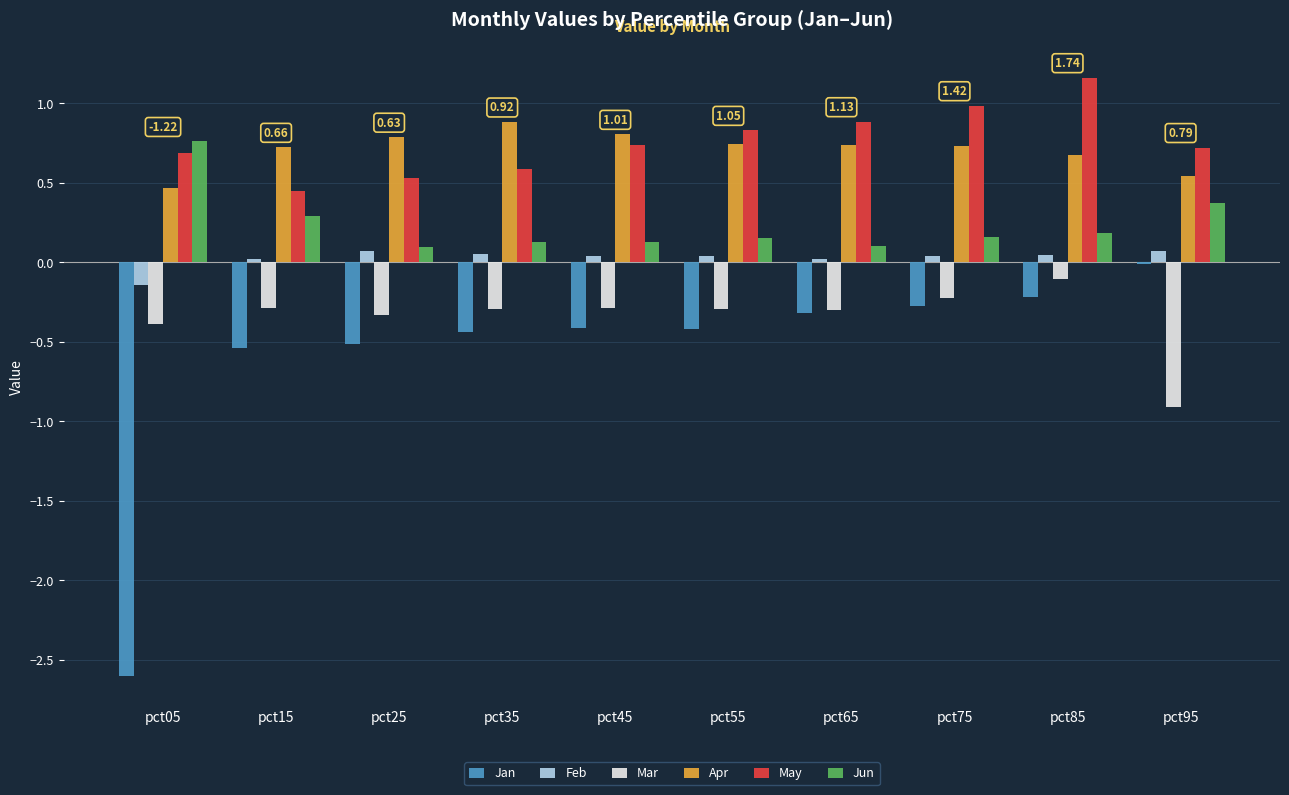

What is the total value across all series at pct25?

0.6